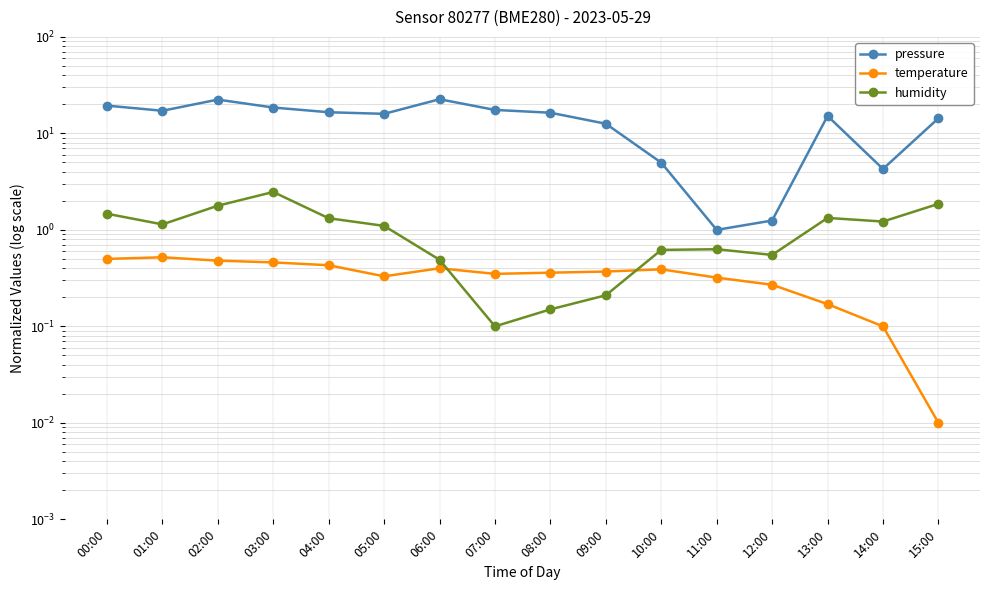

Reading left to right, what are all the values shown in this chart?

pressure: 00:00=19.4	01:00=17.1	02:00=22.4	03:00=18.5	04:00=16.6	05:00=15.9	06:00=22.6	07:00=17.5	08:00=16.4	09:00=12.6	10:00=5.0	11:00=1.0	12:00=1.2	13:00=15.1	14:00=4.3	15:00=14.3
temperature: 00:00=0.5	01:00=0.5	02:00=0.5	03:00=0.5	04:00=0.4	05:00=0.3	06:00=0.4	07:00=0.3	08:00=0.4	09:00=0.4	10:00=0.4	11:00=0.3	12:00=0.3	13:00=0.2	14:00=0.1	15:00=0.0
humidity: 00:00=1.5	01:00=1.1	02:00=1.8	03:00=2.5	04:00=1.3	05:00=1.1	06:00=0.5	07:00=0.1	08:00=0.2	09:00=0.2	10:00=0.6	11:00=0.6	12:00=0.6	13:00=1.3	14:00=1.2	15:00=1.9